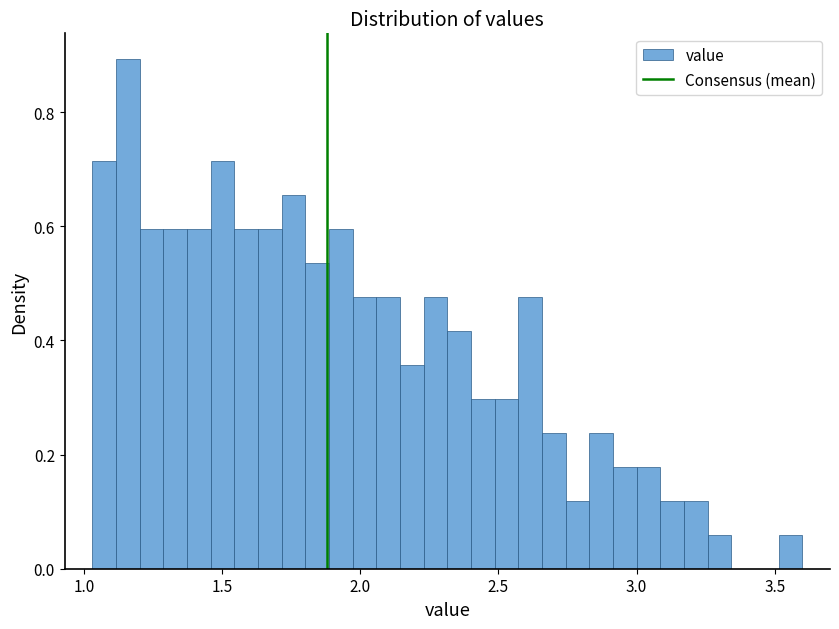

Read against the x-axis, roughly where is the centre of the tallest bar?

1.15